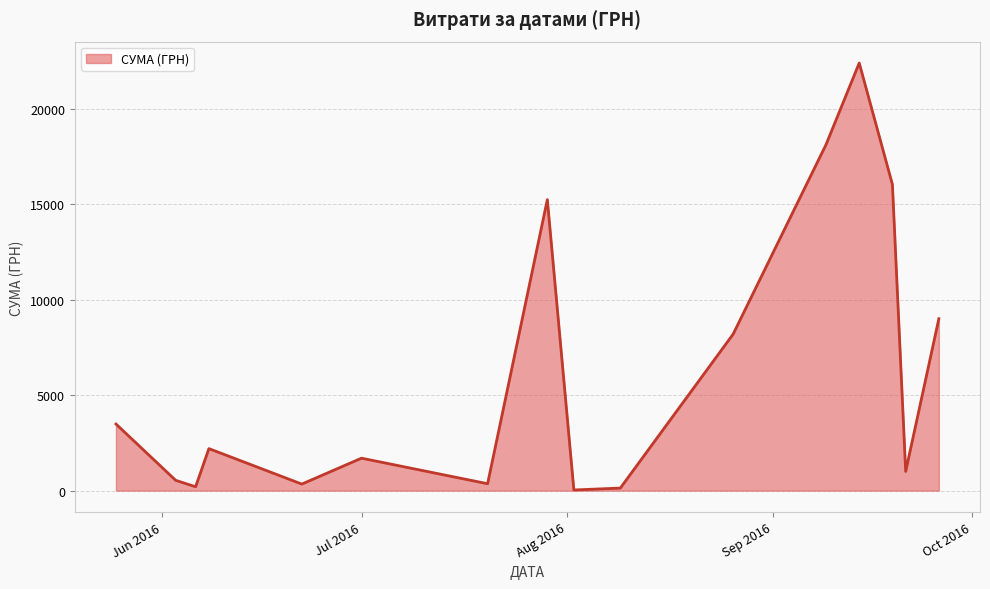

What is the difference between the maximum and minimum values?

22365.5